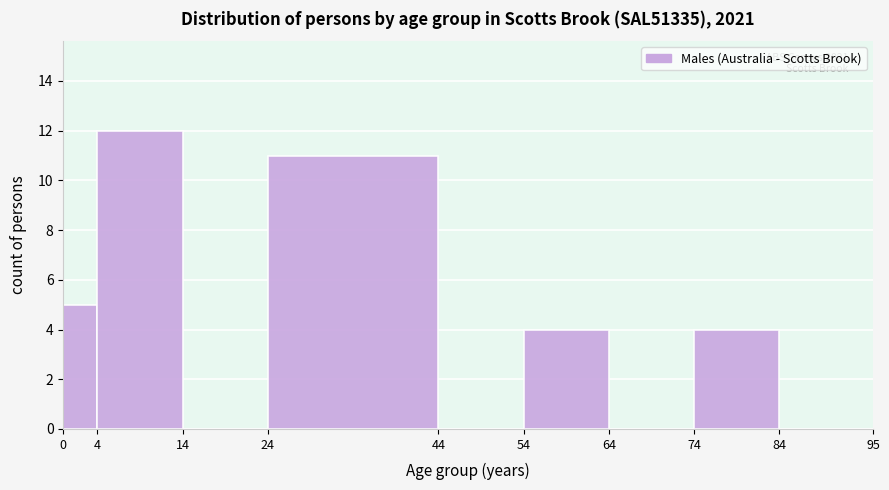

Over which range of the x-axis is the bar tallest?

4 to 14